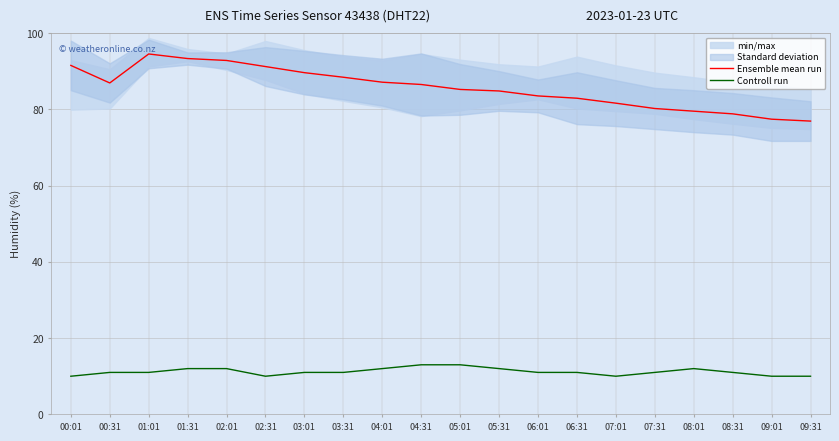

What is the value of the Controll run point at the 5th from the left?

12.0